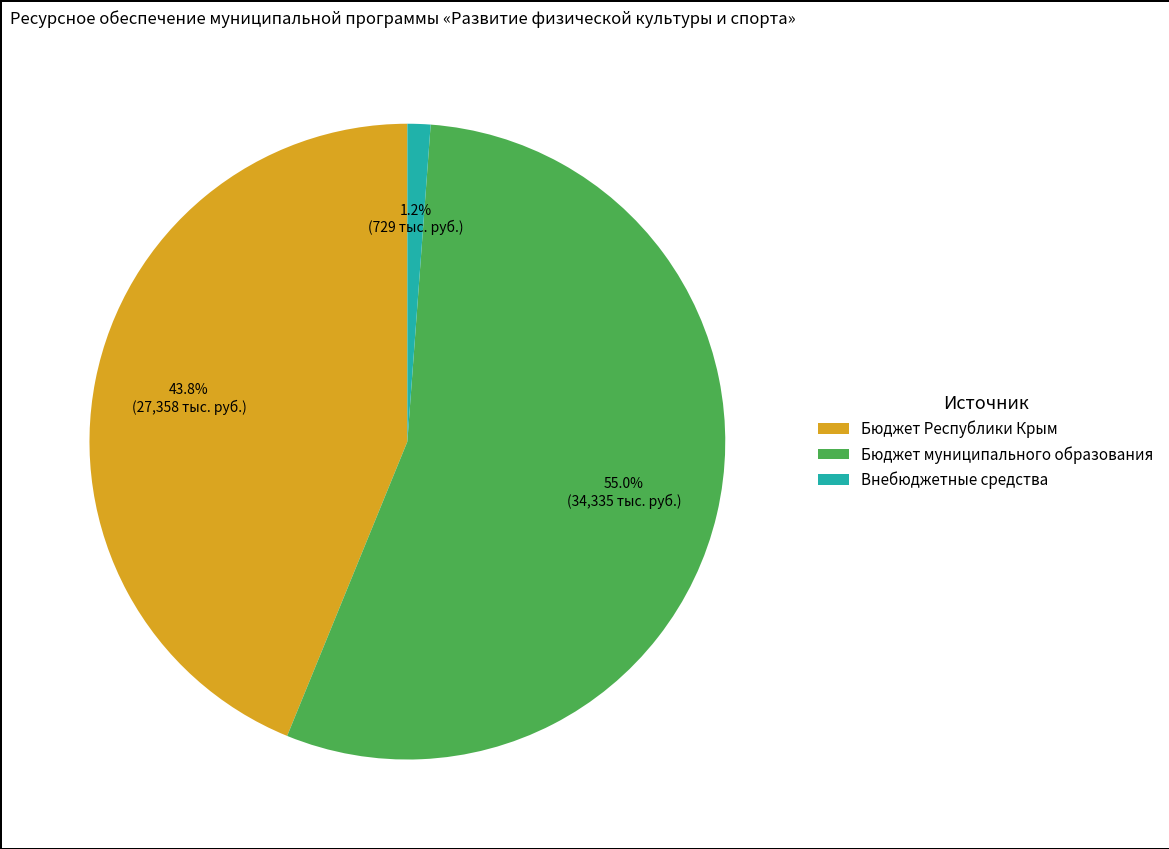

Is Бюджет Республики Крым the majority of the pie?

No